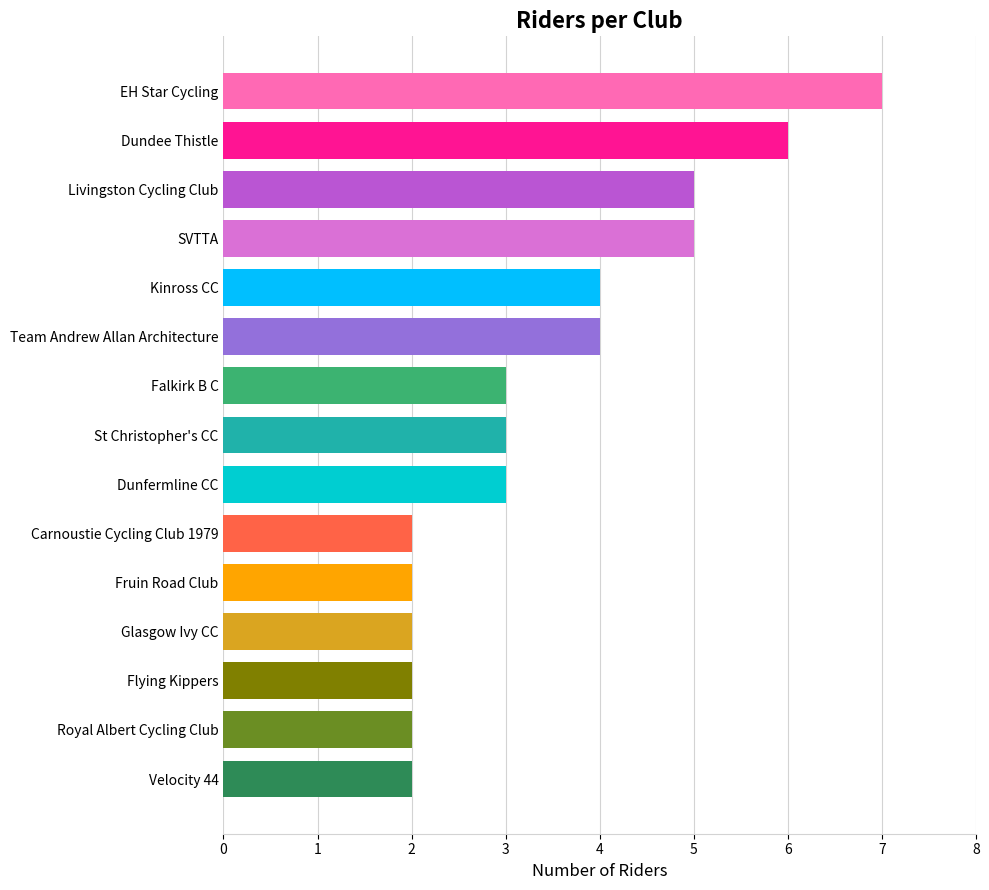

What is the maximum value shown in the chart?

7